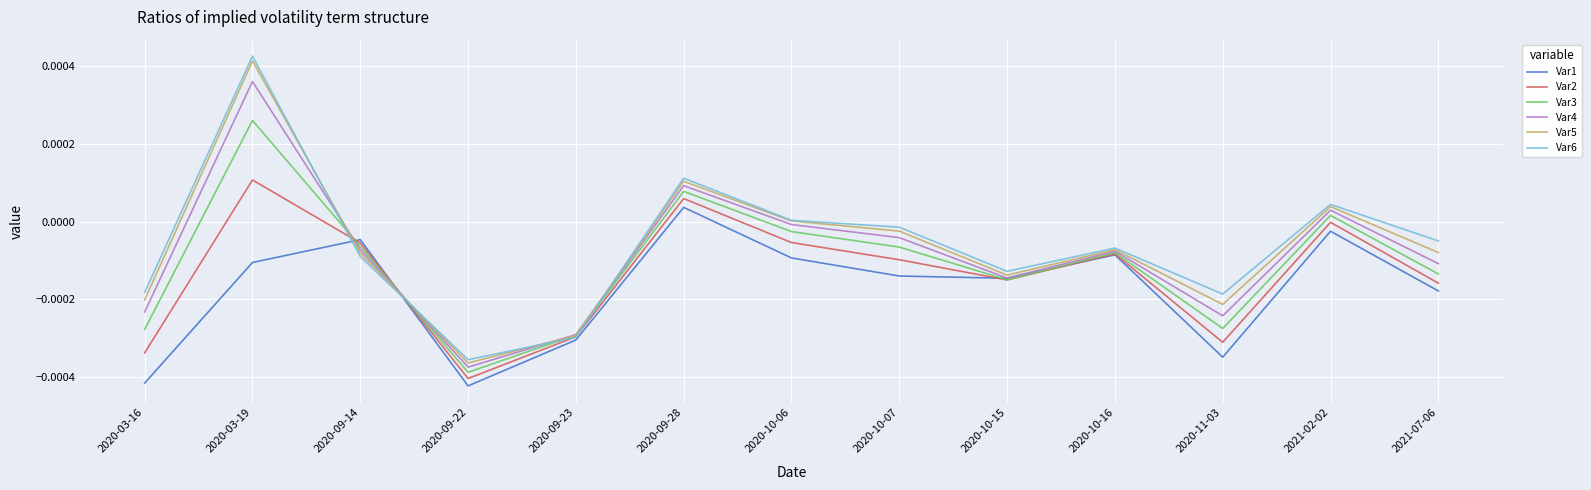

What position from the right is 2020-09-28?

8